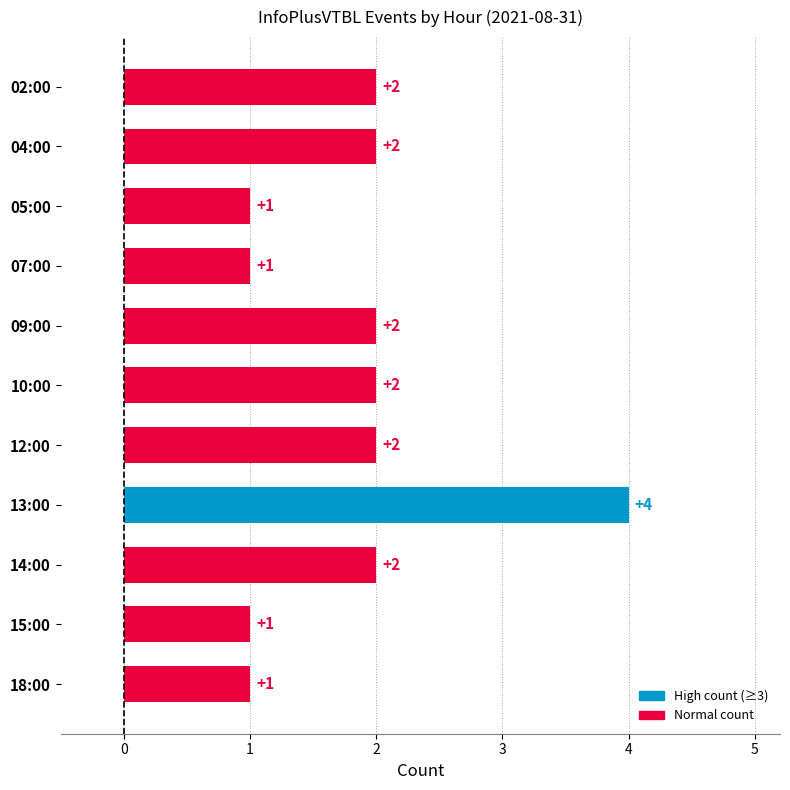

Reading top to bottom, extract all data points from this chart.

2	2	1	1	2	2	2	4	2	1	1